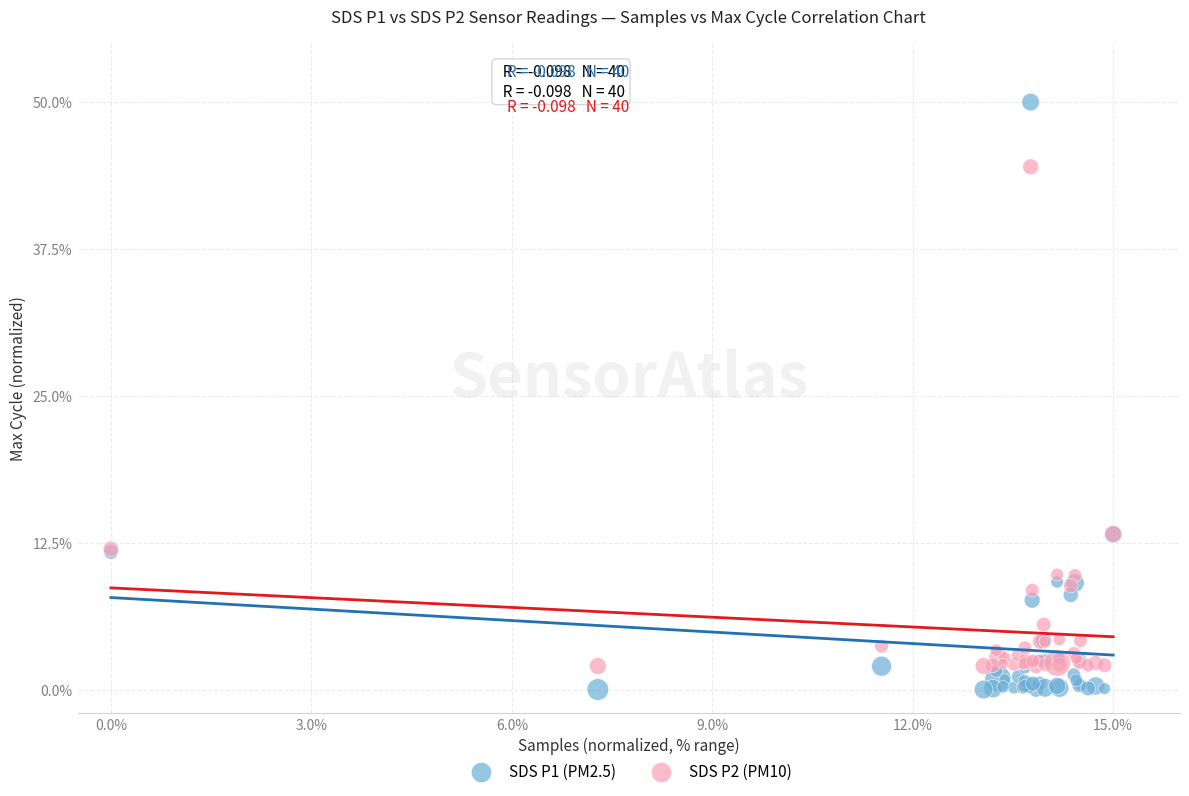

Which series has the largest Y range (max minus min)?

SDS P1 (PM2.5)